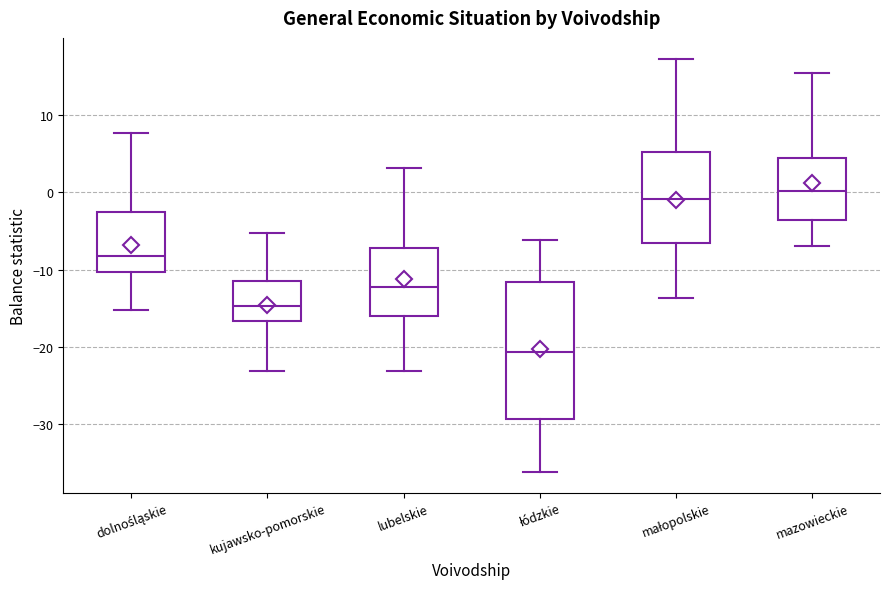

Which box is the tallest, from its lower edge to its upper edge?

łódzkie